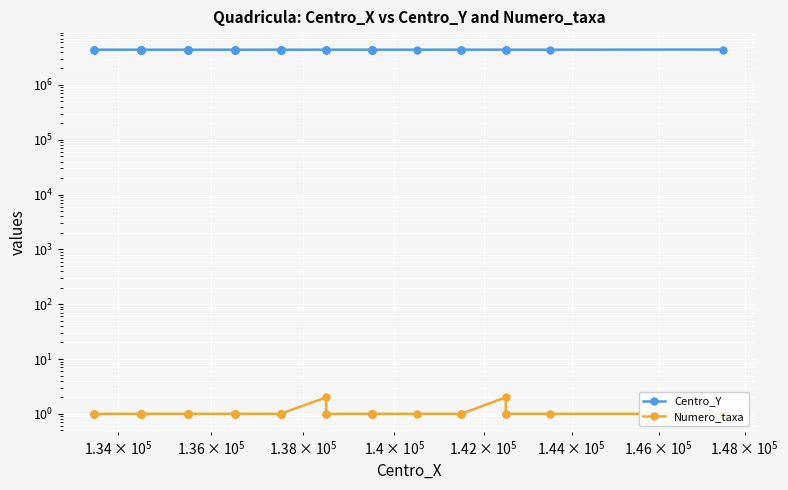

How many interior local peaks does the Centro_Y series have?

8